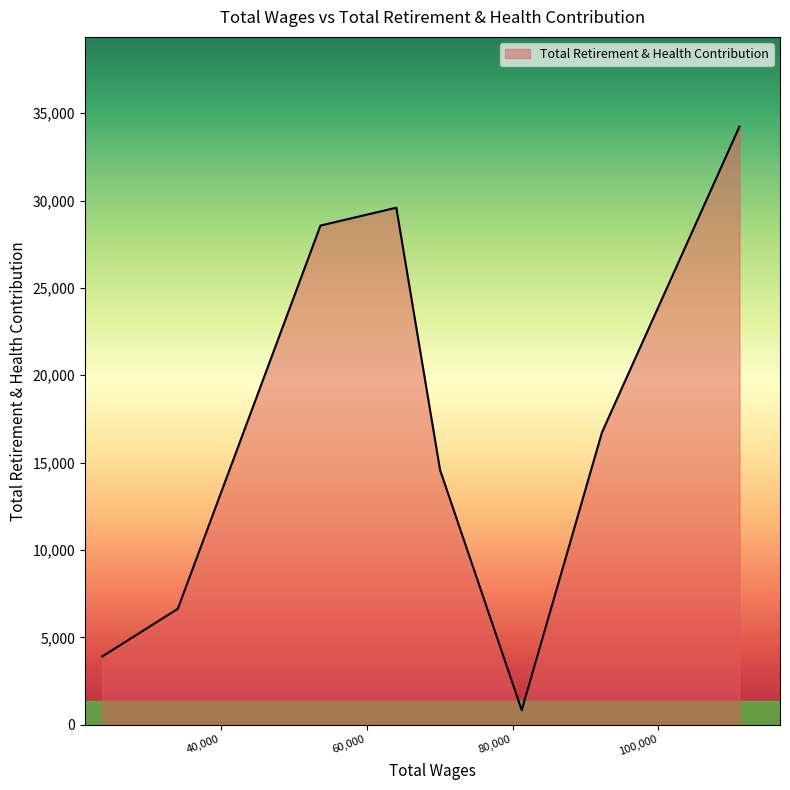

What is the sum of all values?

135069